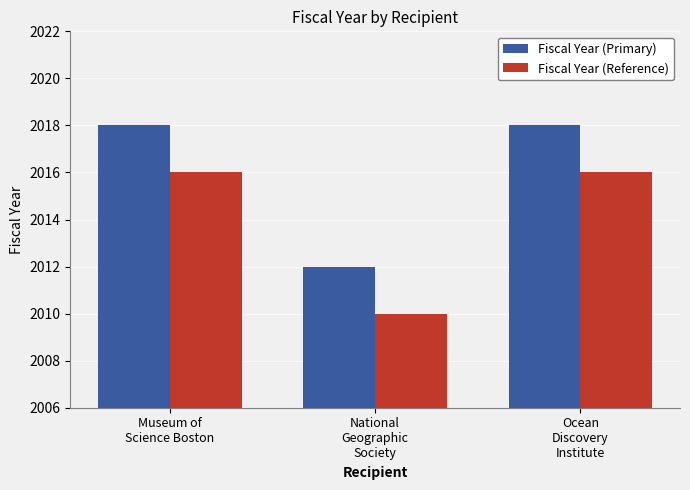

What is the greatest value displayed?

2018